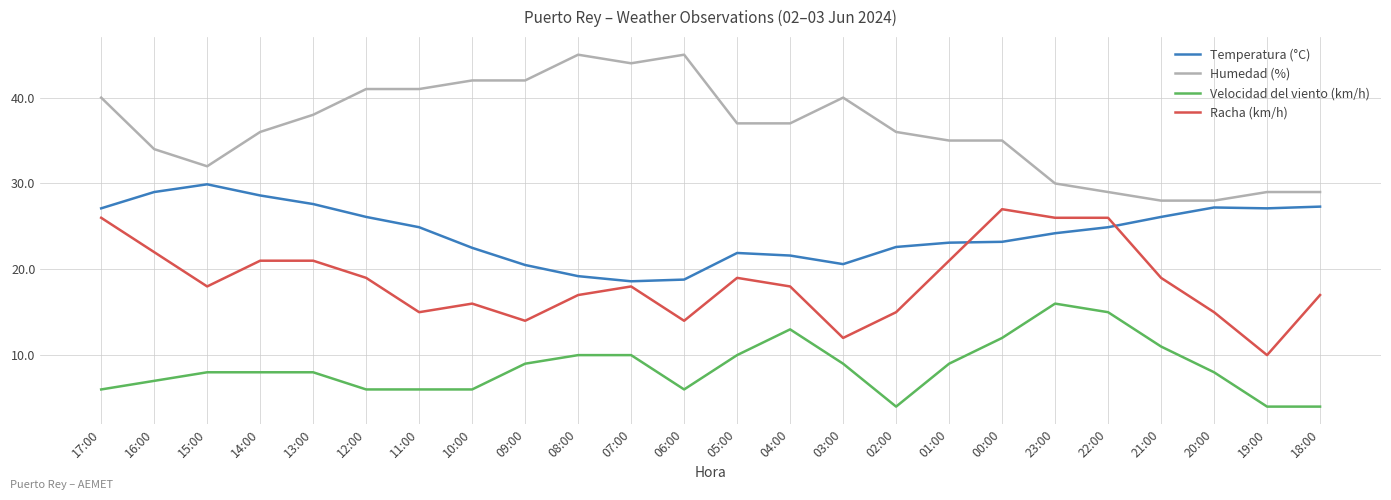

What is the difference between the highest and lowest values at 14:00?

28.0